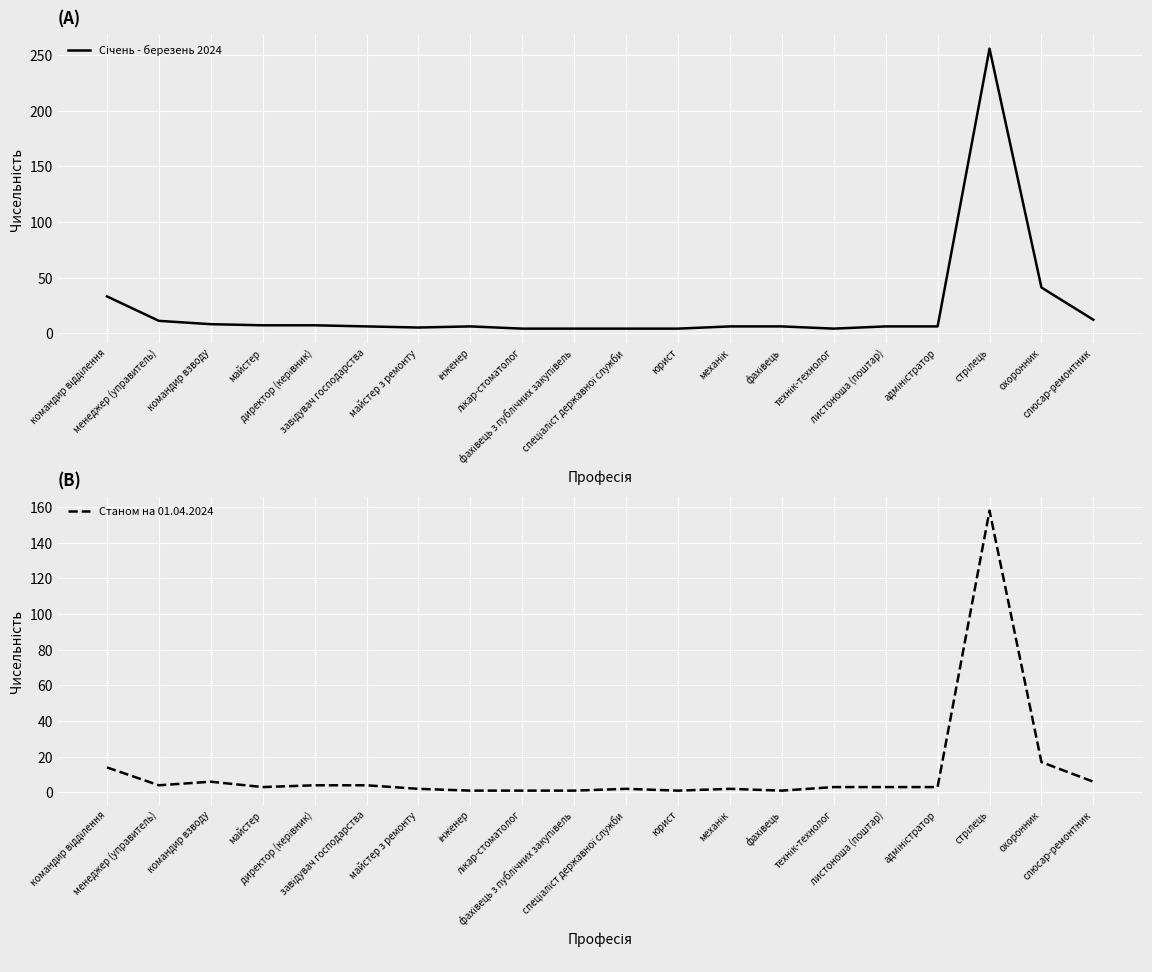

At which category does the chart reach its peak across all series?

стрілець